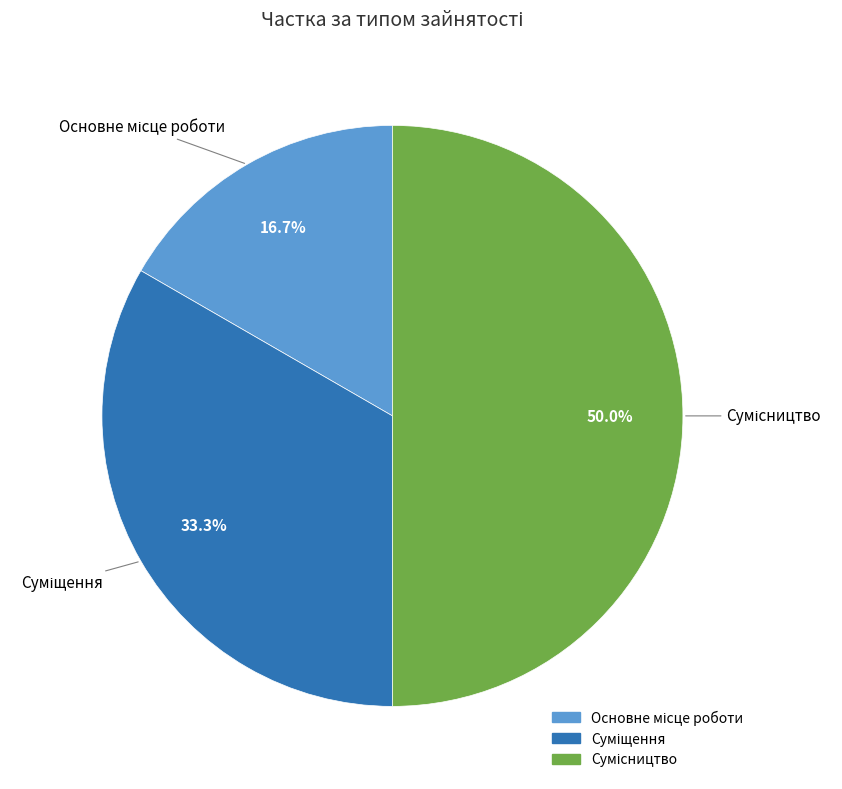

To the nearest percent, what is the difference between the Основне місце роботи and Суміщення slice percentages?

17%